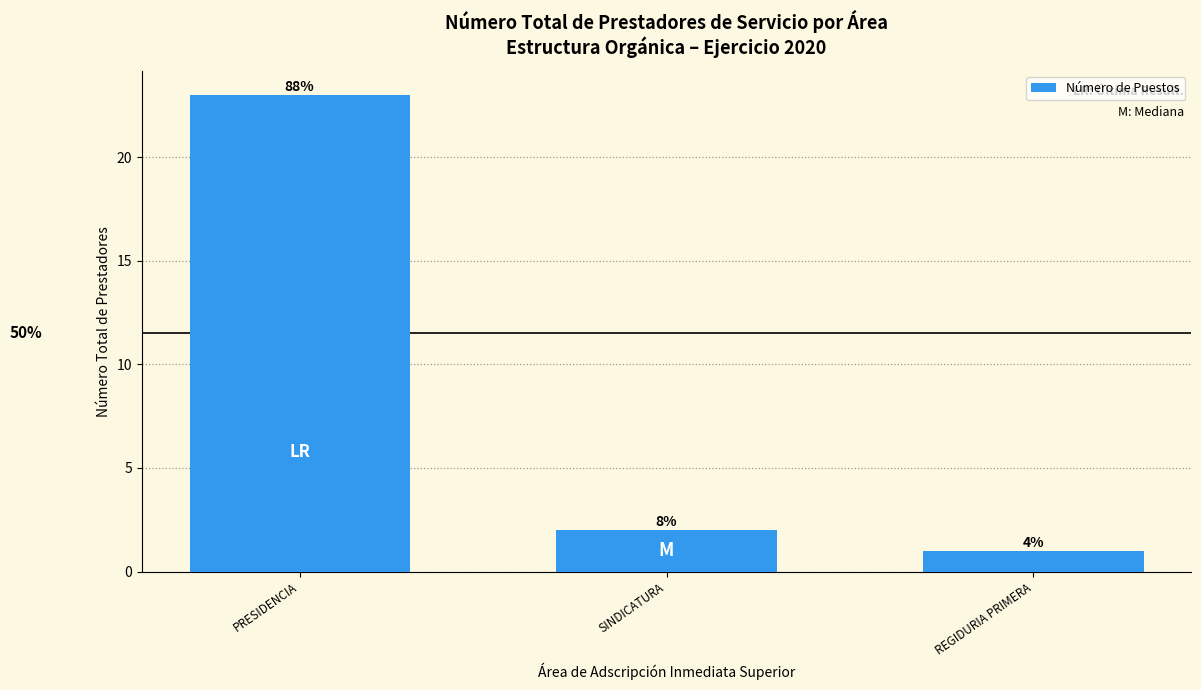

List the labels in order of value, smallest first.

REGIDURIA PRIMERA, SINDICATURA, PRESIDENCIA